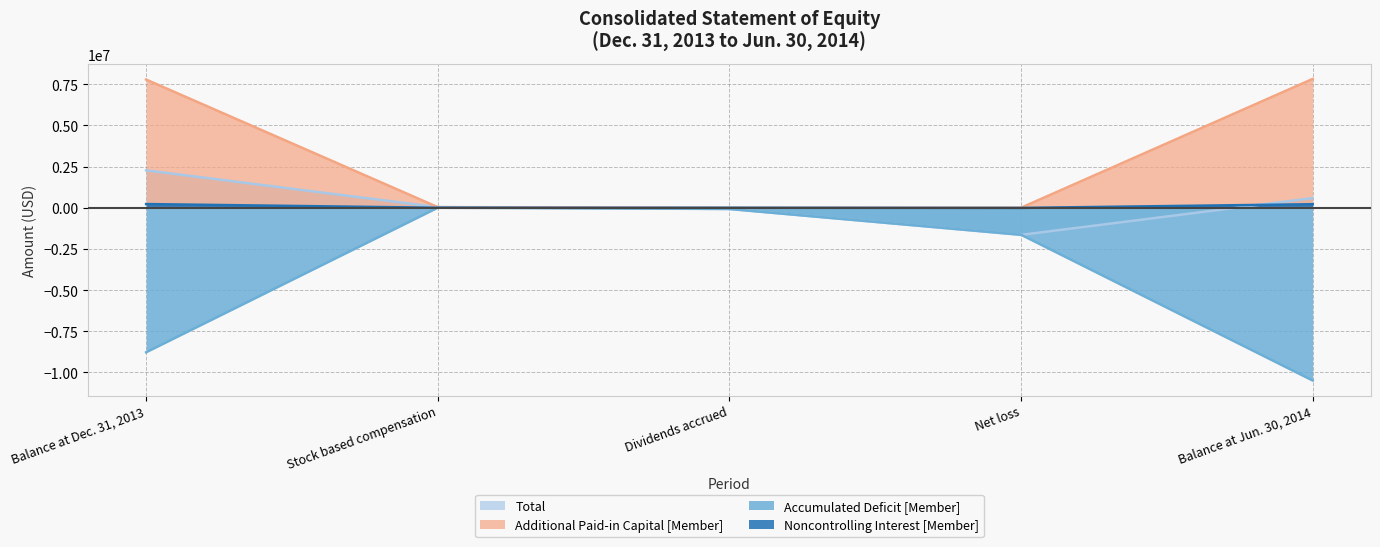

What position from the right is Net loss?

2